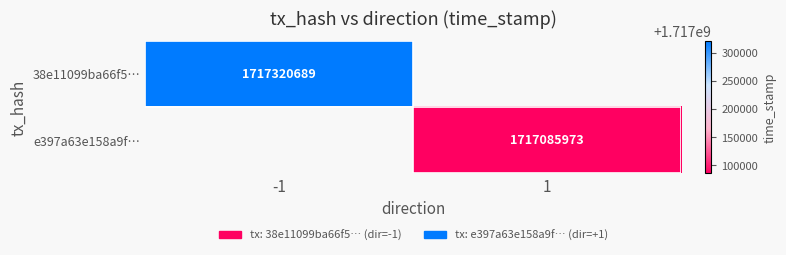

The value of 38e11099ba66f5… at -1 is 1717320689. True or false?

True